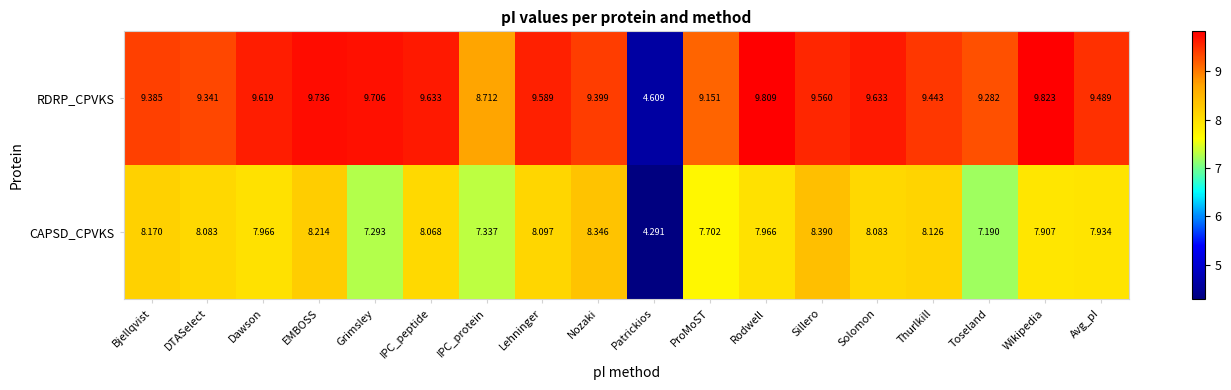

Where does the CAPSD_CPVKS series first go above 8?

Bjellqvist